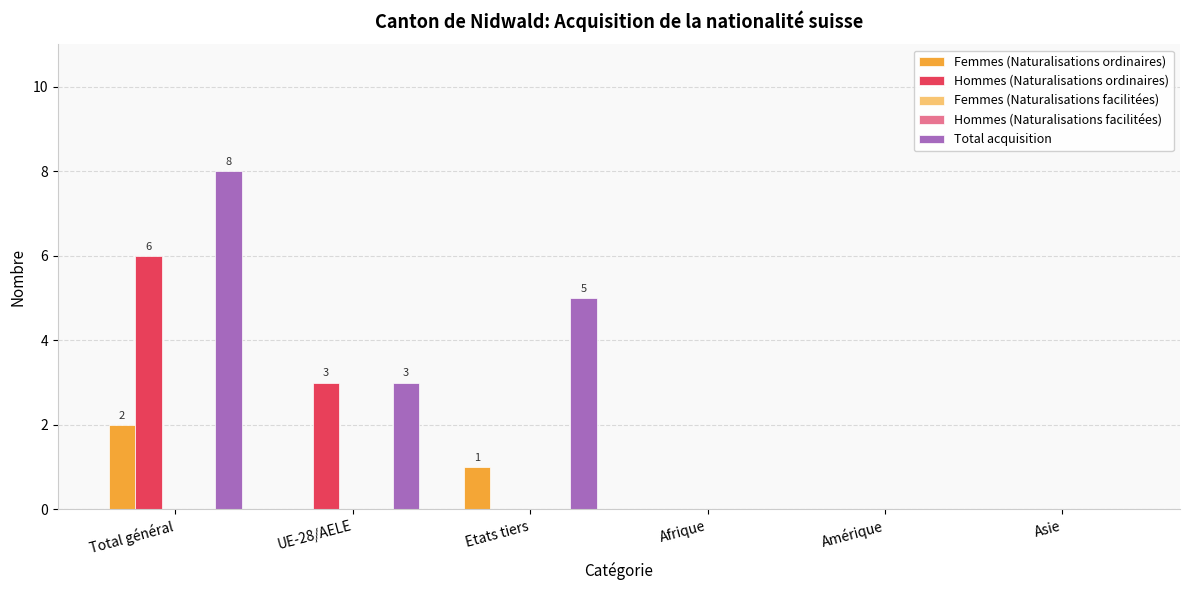

Does the chart contain any negative values?

No